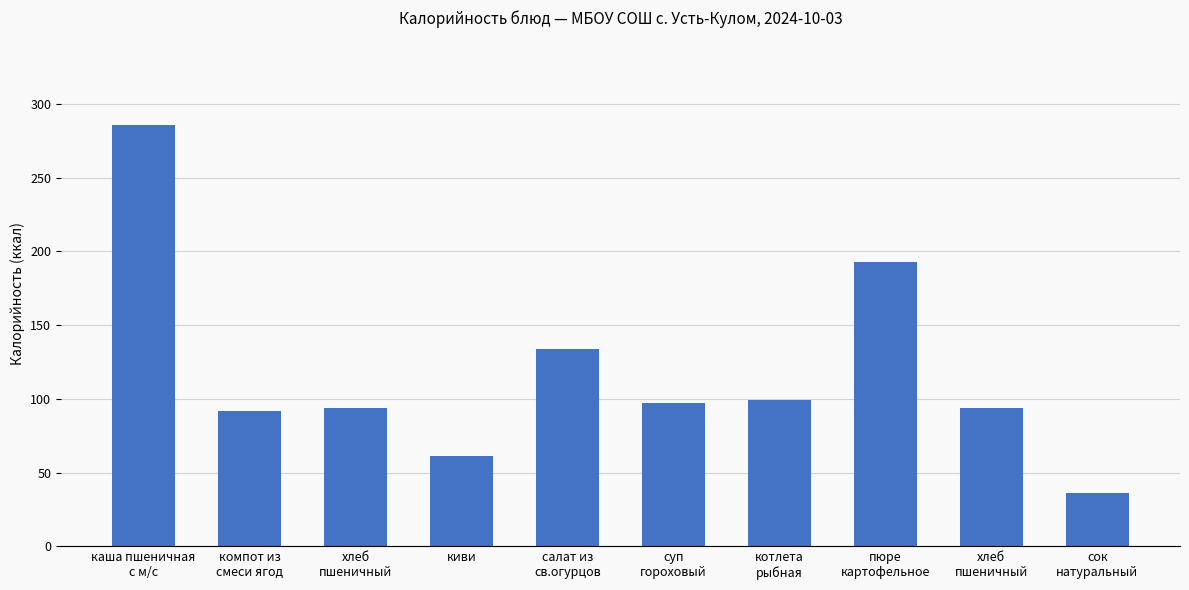

Rank the categories by value from lowest to highest.

сок
натуральный, киви, компот из
смеси ягод, хлеб
пшеничный, хлеб
пшеничный, суп
гороховый, котлета
рыбная, салат из
св.огурцов, пюре
картофельное, каша пшеничная
с м/с